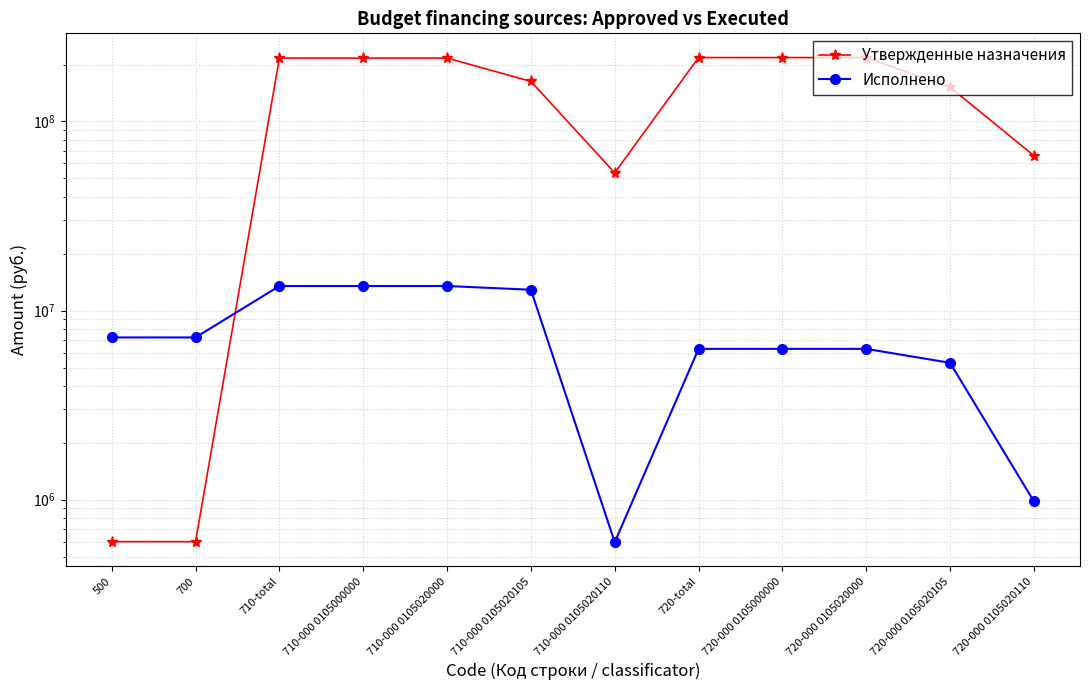

Which category has the highest value in the Утвержденные назначения series?

720-total